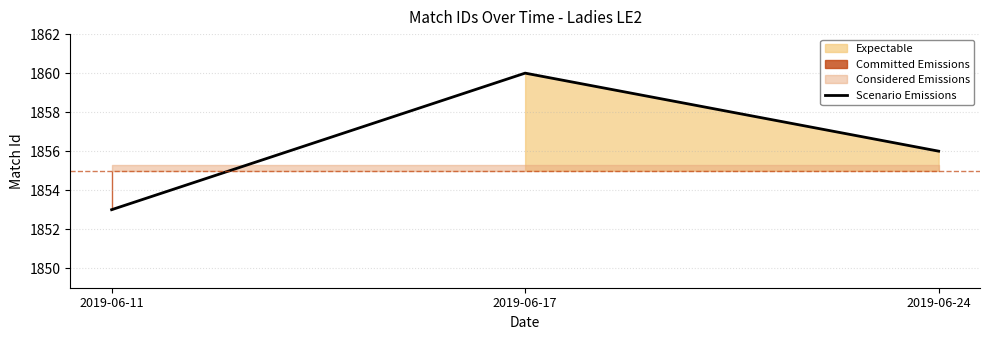

Reading right to left, transcribe all the data shown in this chart.

2019-06-24=1856	2019-06-17=1860	2019-06-11=1853